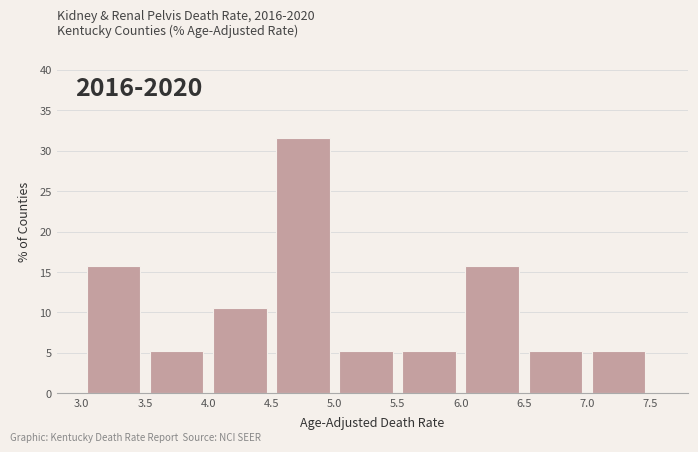

Which range on the x-axis has the tallest bar?

4.5 to 5.0